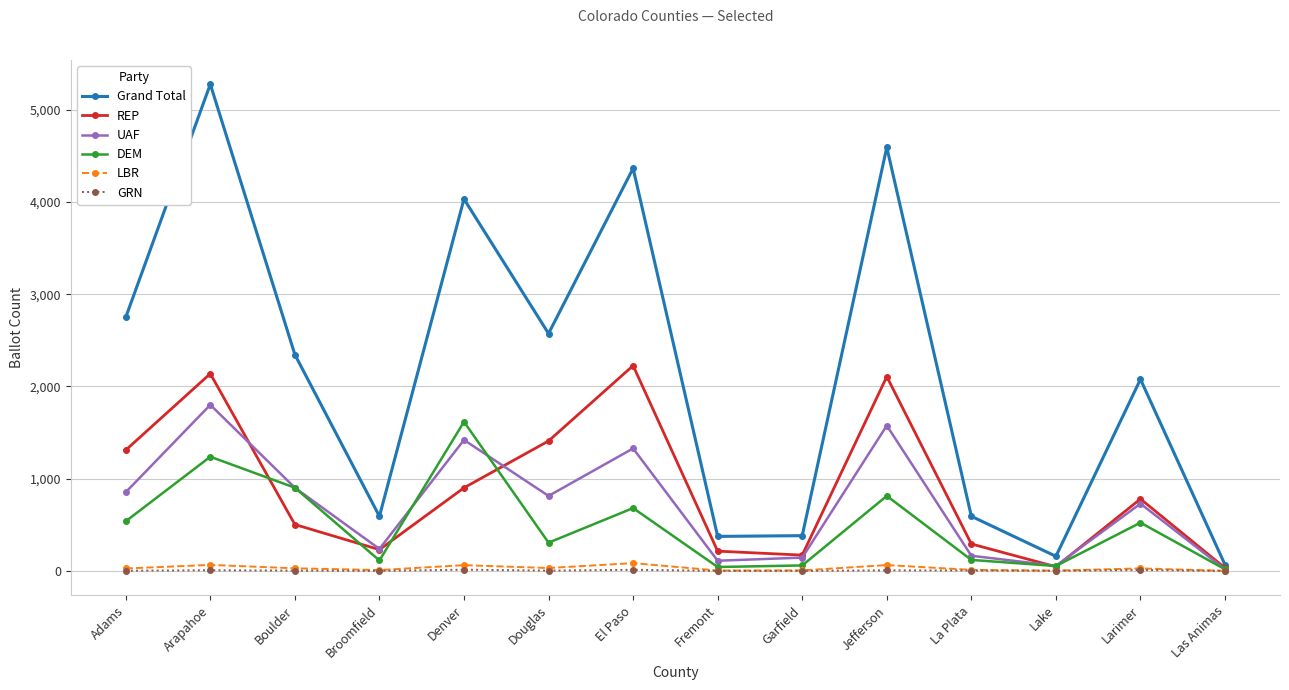

At which category does DEM reach its first local peak?

Arapahoe